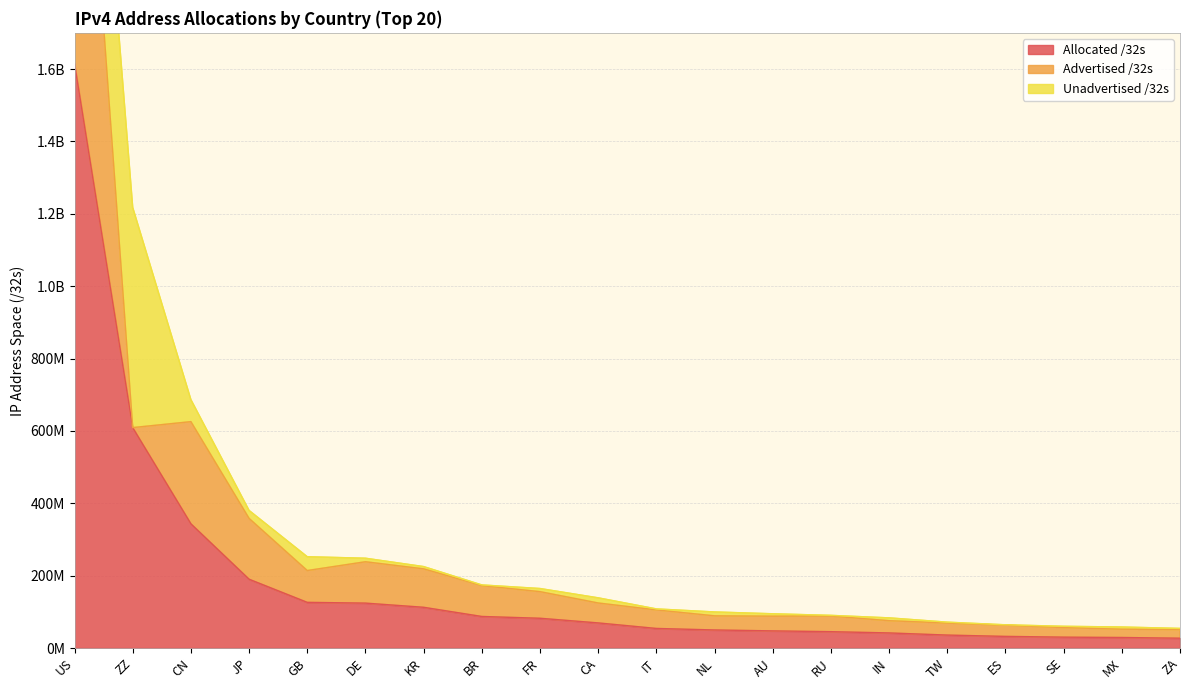

Which series has the largest total across all categories?

Allocated /32s